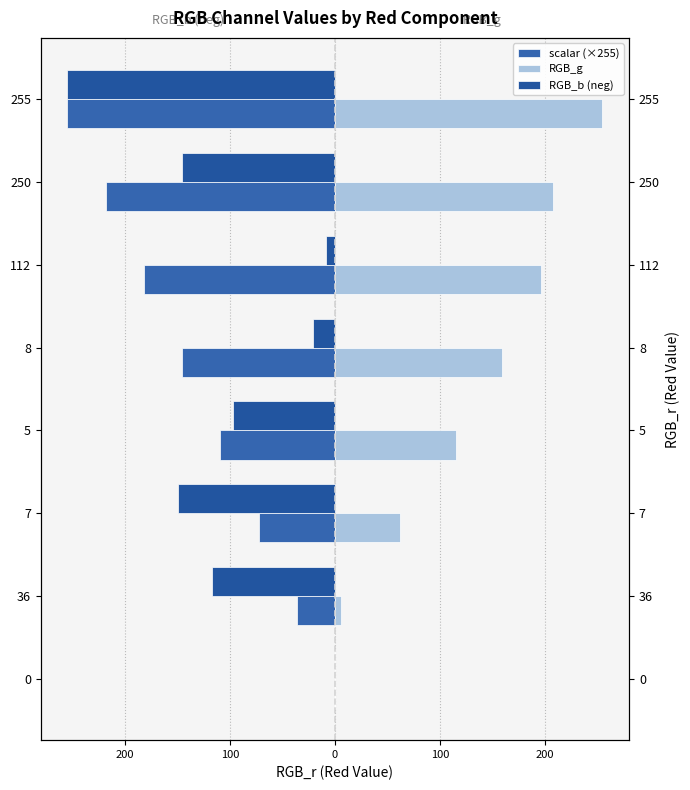

What is the value of the RGB_b (neg) bar at the 8th from the left?

-255.0